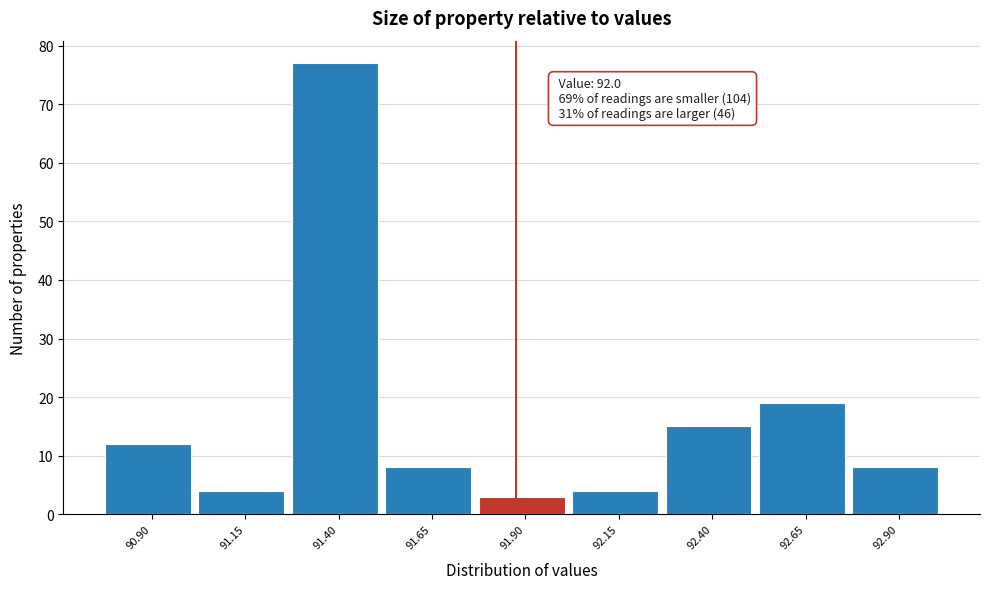

Reading left to right, what are all the values shown in this chart?

12	4	77	8	3	4	15	19	8